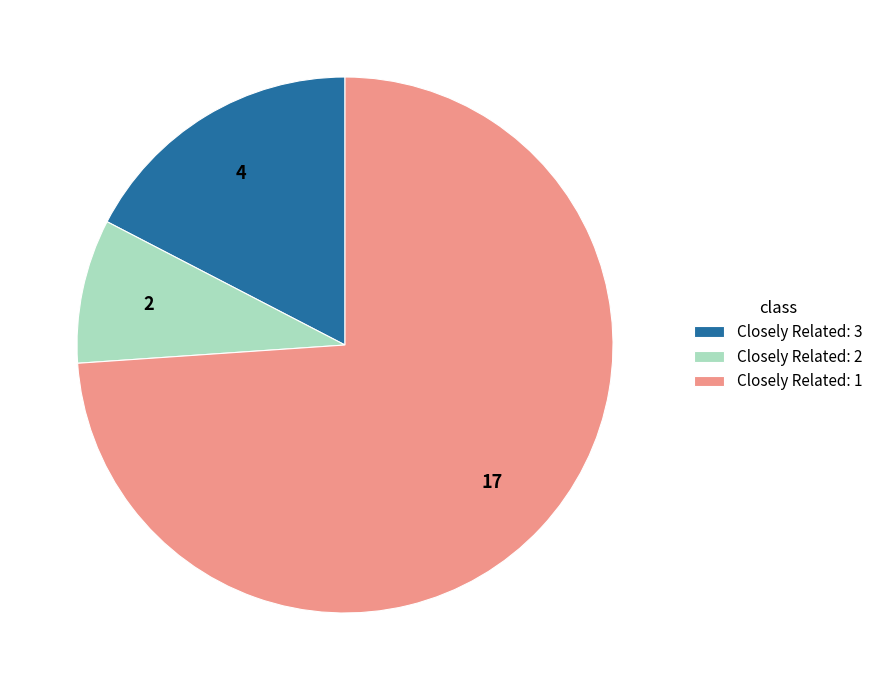

True or false: Closely Related: 3 accounts for 6% of the total.

False